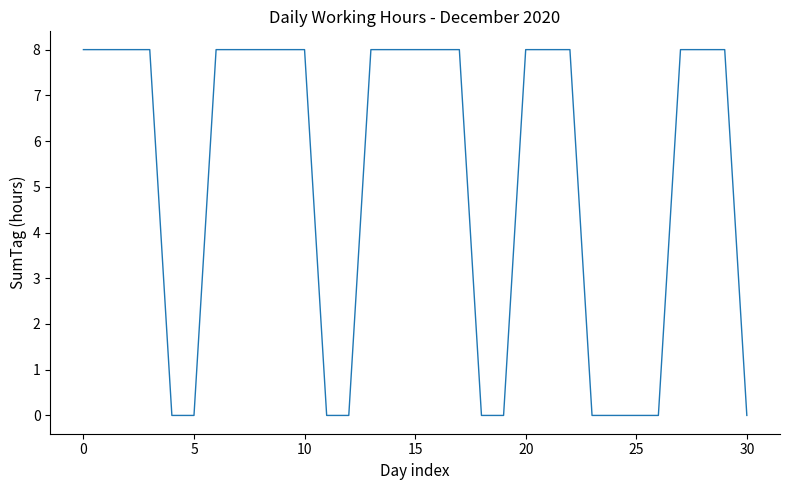

What is the greatest value displayed?

8